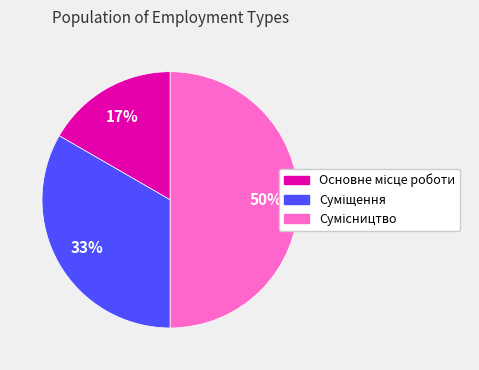

To the nearest percent, what is the difference between the largest and smallest slice percentages?

33%